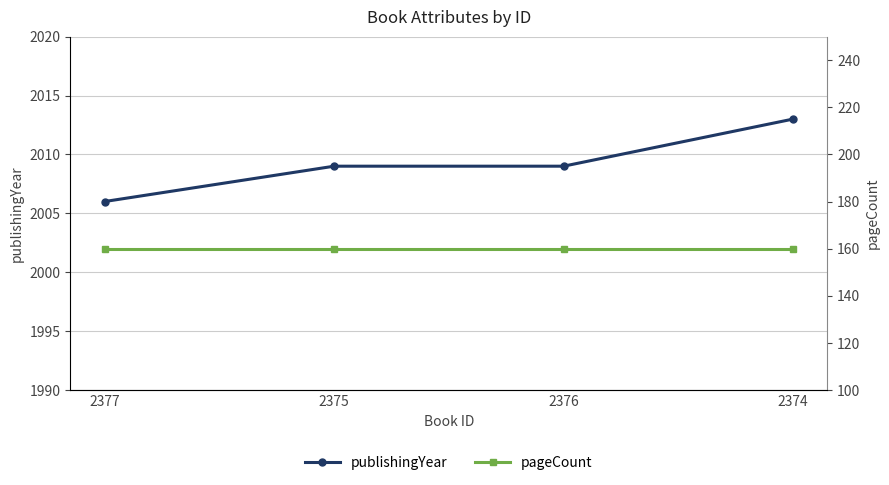

How many distinct data groups are displayed?

2